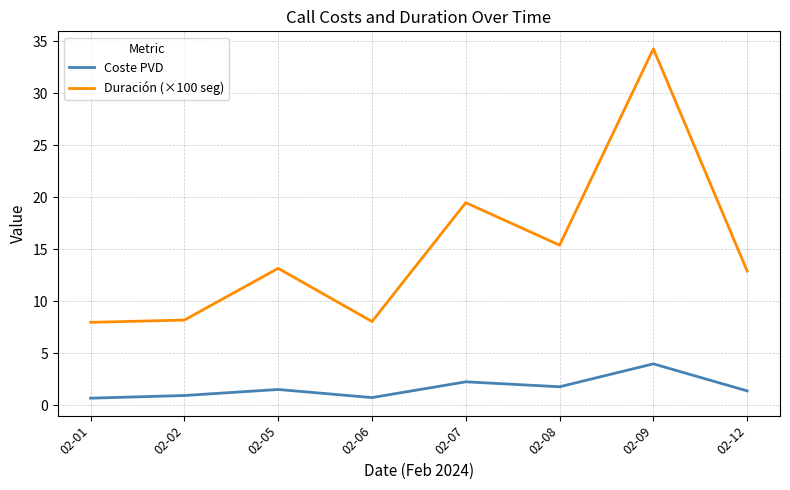

What is the minimum value shown in the chart?

0.7